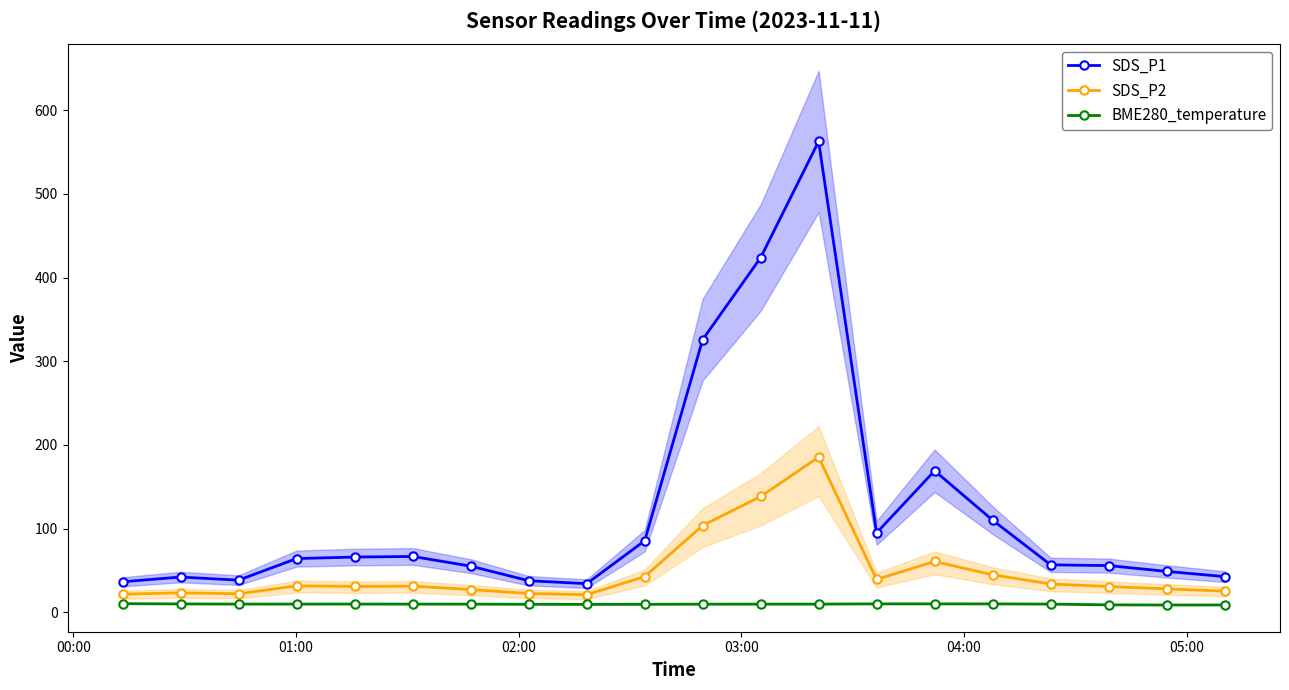

True or false: SDS_P1 and BME280_temperature cross at least once.

False